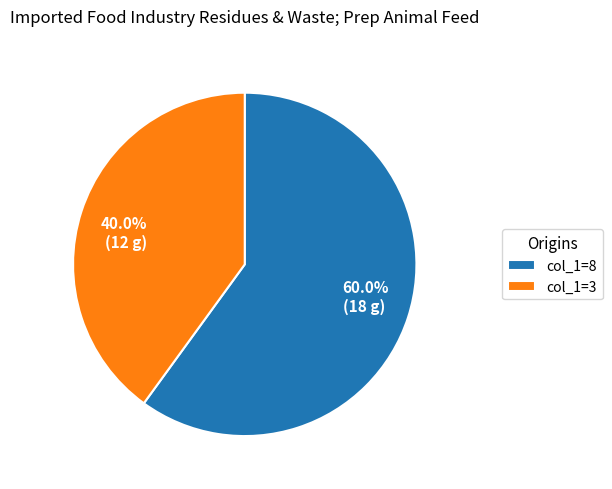

Does any single category account for the majority?

Yes